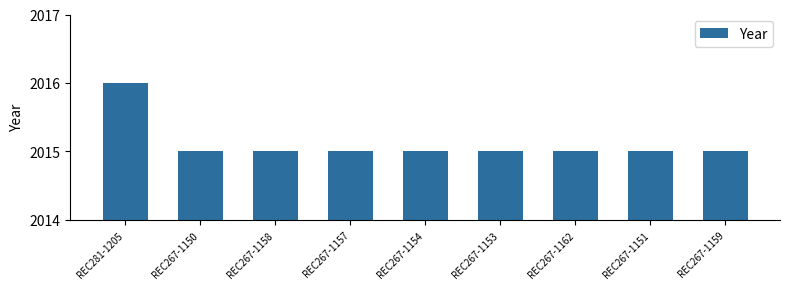

Reading left to right, list all the values displayed in this chart.

2016	2015	2015	2015	2015	2015	2015	2015	2015